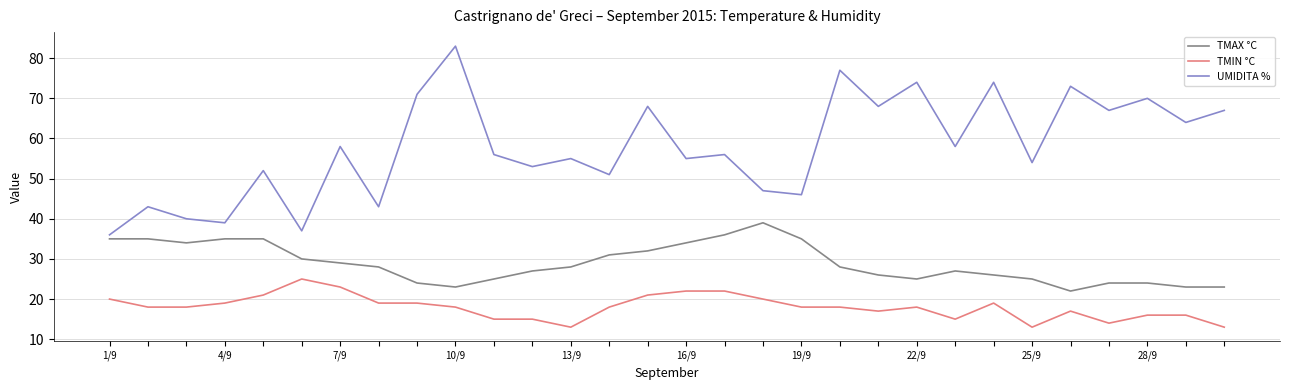

What is the sum of all TMIN °C values?

540